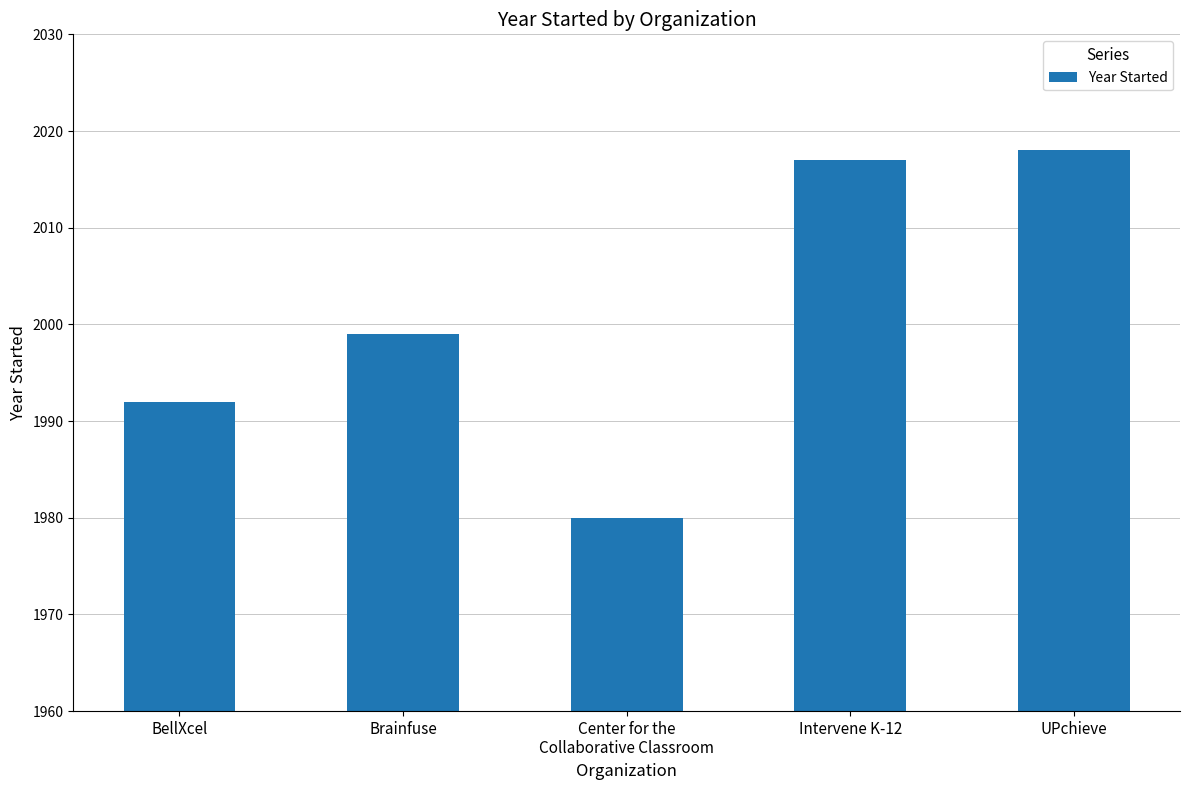

Which has a higher value, BellXcel or Brainfuse?

Brainfuse